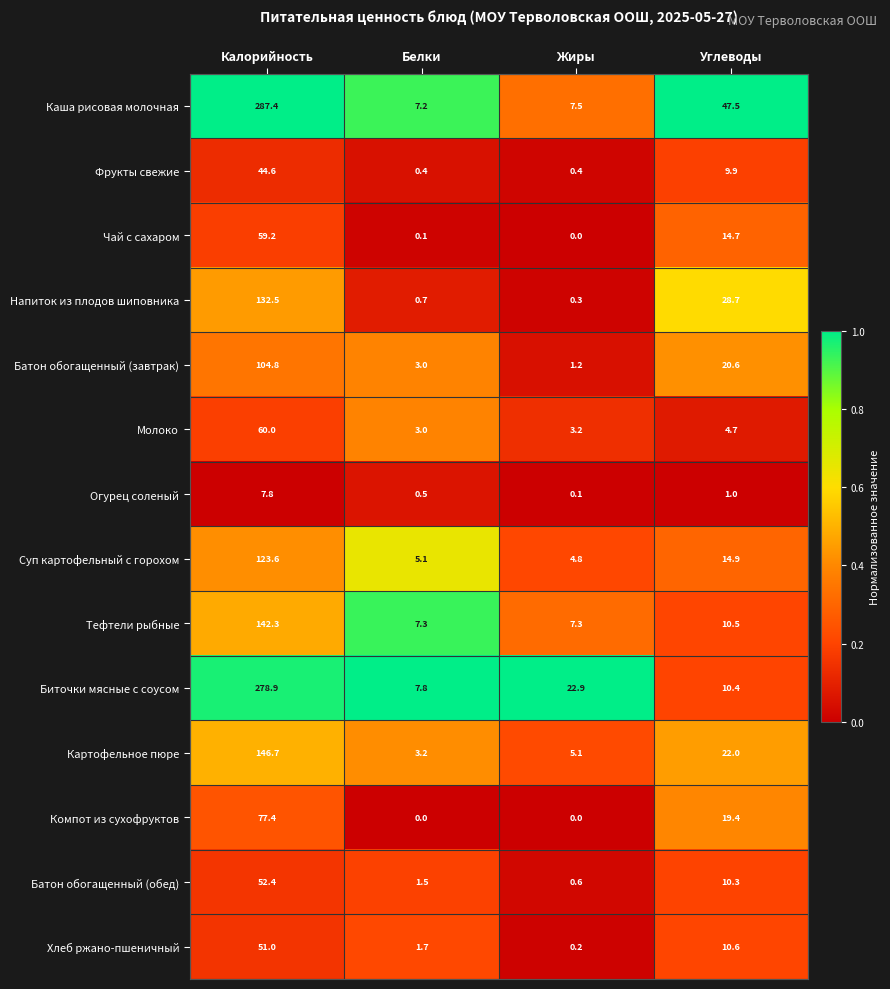

Which series changed the most between Белки and Жиры?

Биточки мясные с соусом